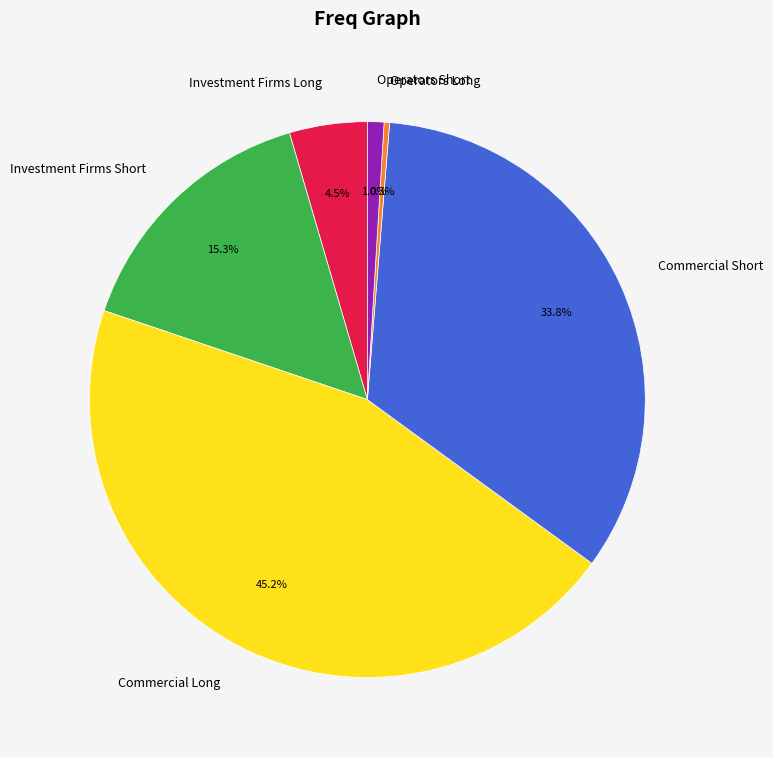

Does any single category account for the majority?

No